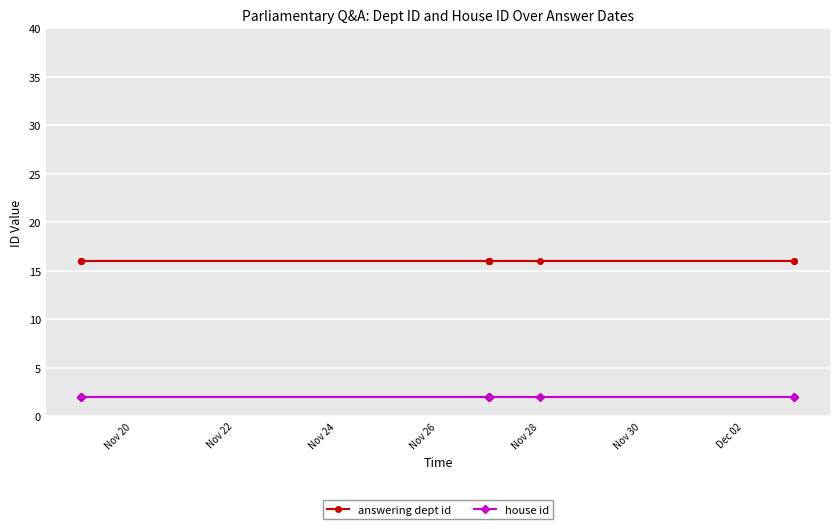

True or false: answering dept id and house id intersect in this chart.

False